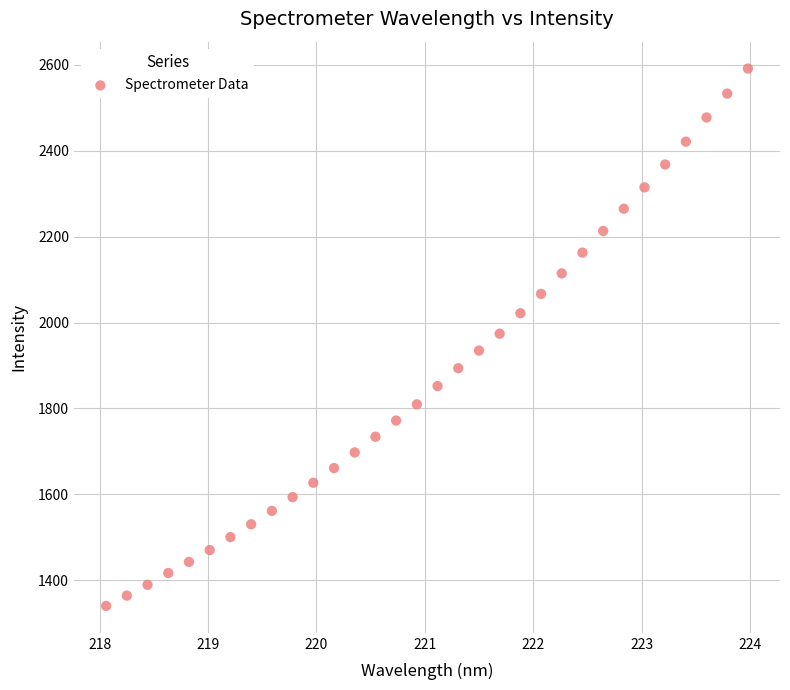

What is the range of X values (max minus min)?

5.9